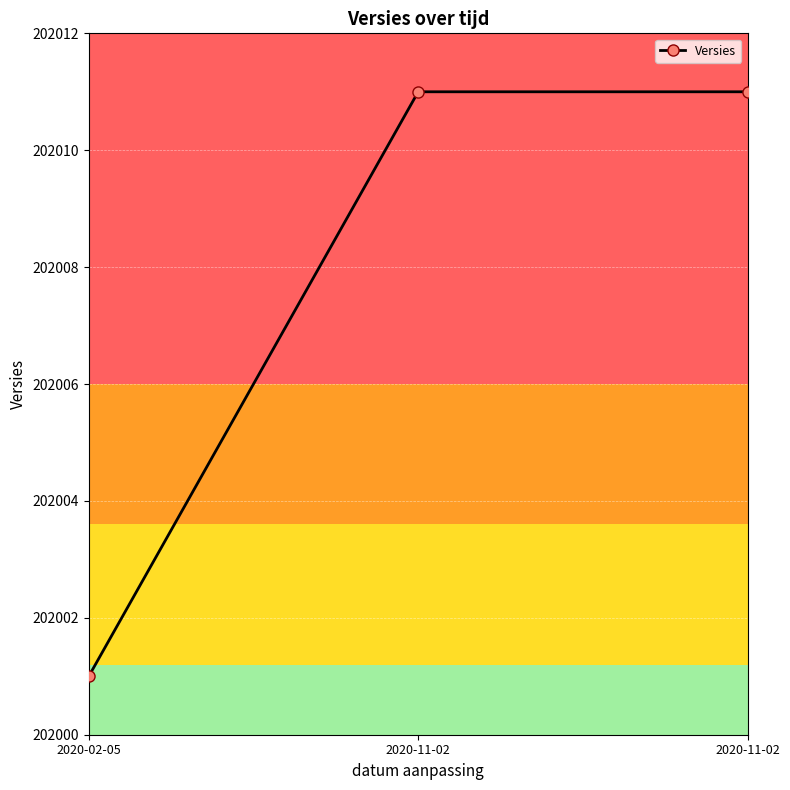

Is this an area chart (filled region under the line)?

No